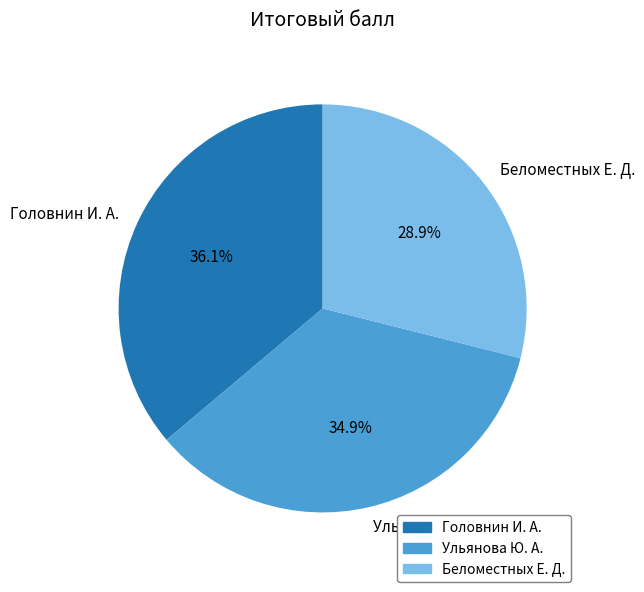

What percentage is the Беломестных Е. Д. slice, to the nearest percent?

29%